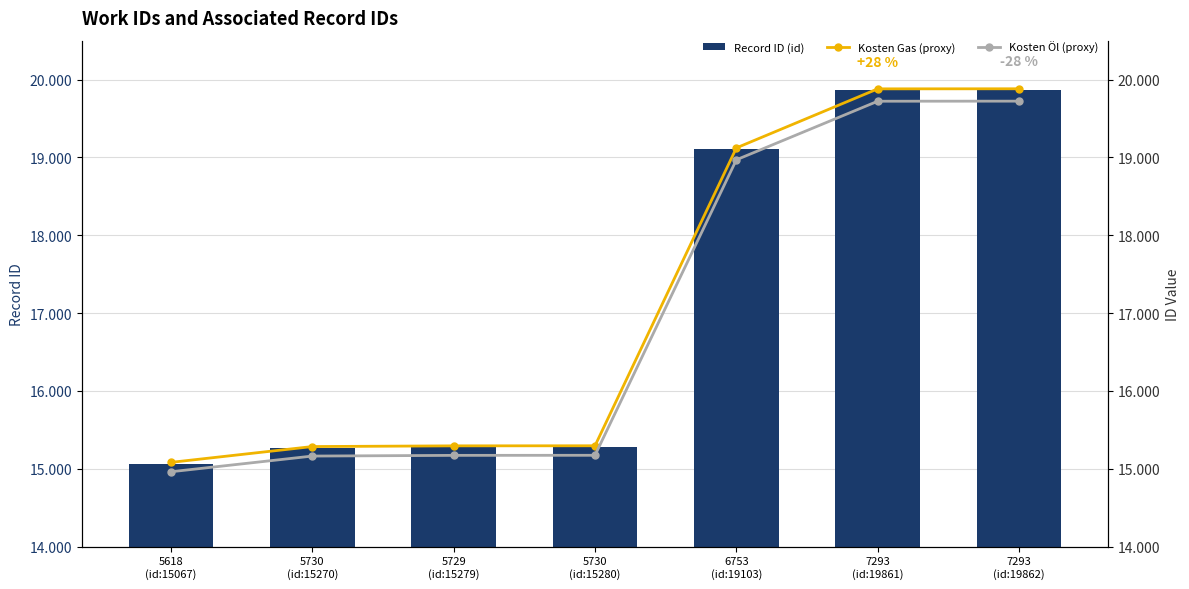

Reading right to left, list all the values displayed in this chart.

Record ID (id): 19862.0	19861.0	19103.0	15280.0	15279.0	15270.0	15067.0
Kosten Gas (proxy): 19881.9	19880.9	19122.1	15295.3	15294.3	15285.3	15082.1
Kosten Öl (proxy): 19723.0	19722.0	18969.3	15173.0	15172.0	15163.1	14961.5